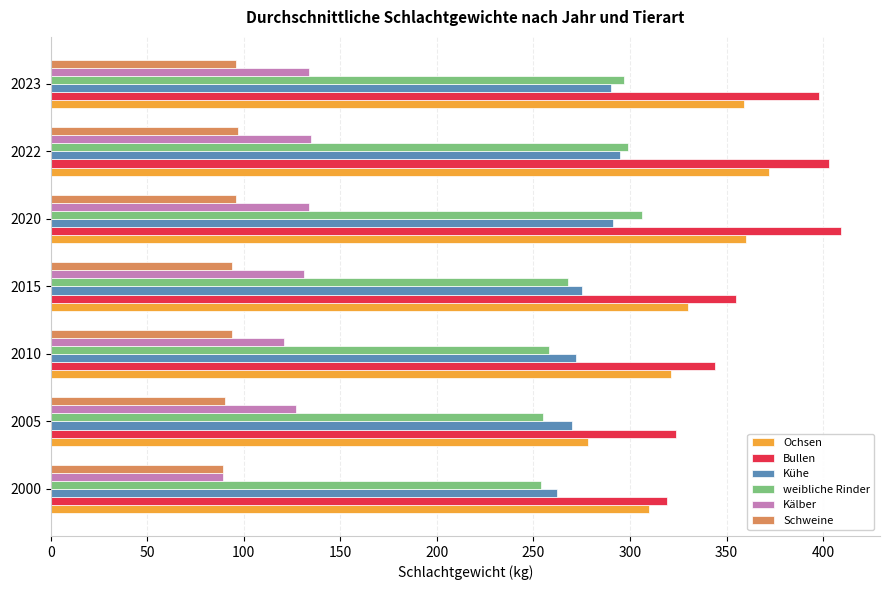

Which series has the largest range (max minus min)?

Ochsen